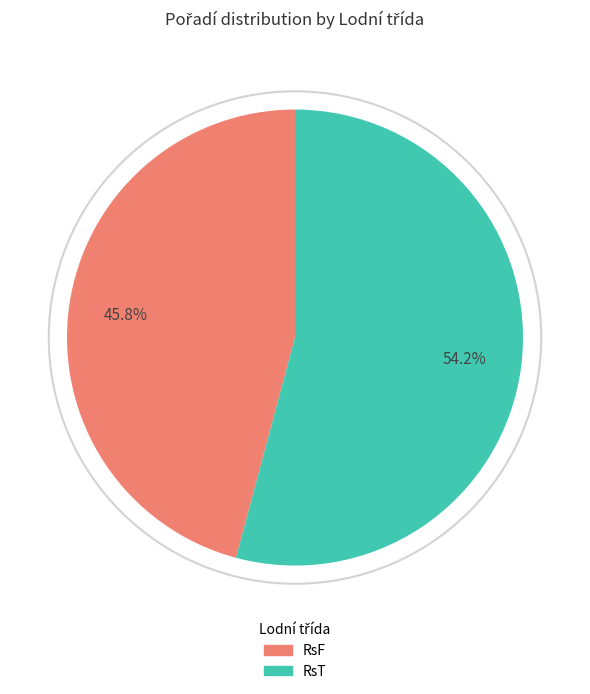

What portion of the pie excludes RsT?

45.8%